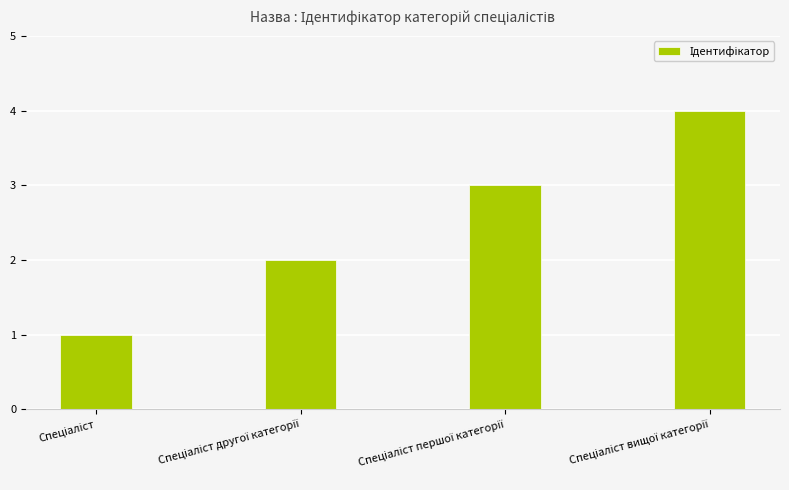

What is the greatest value displayed?

4